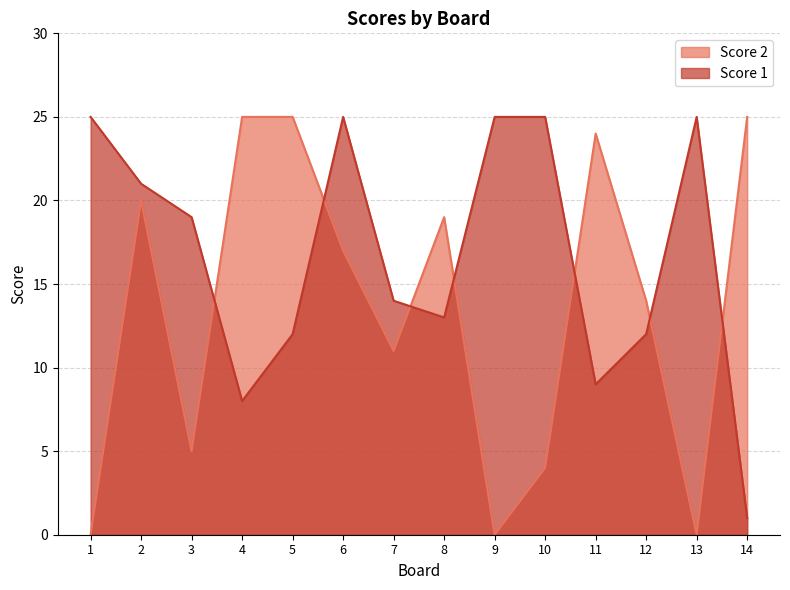

Rank the series by their maximum value, from highest to lowest.

Score 2, Score 1